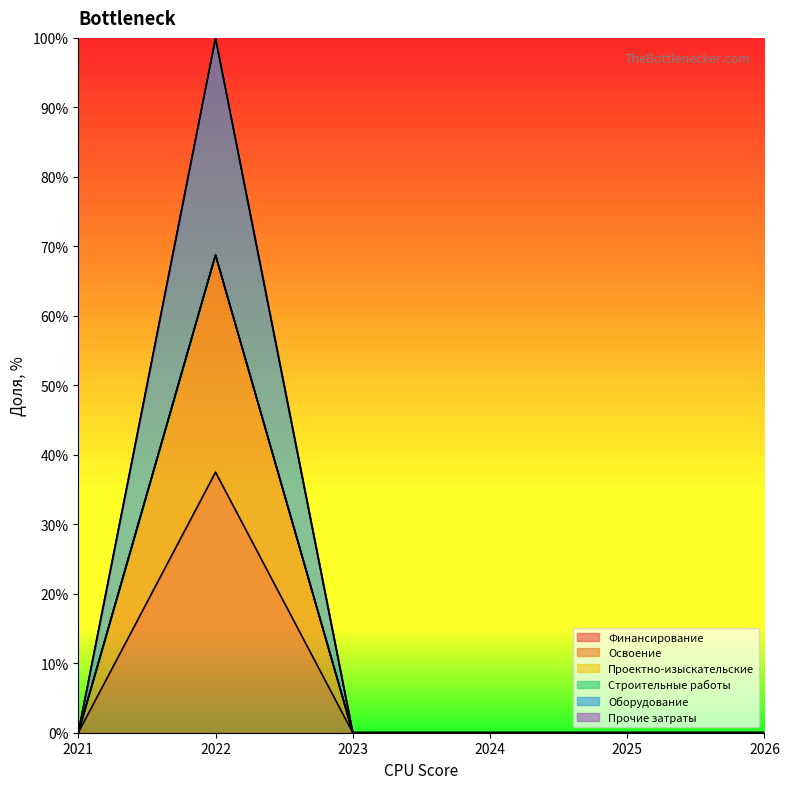

Does the chart have visible grid lines?

No